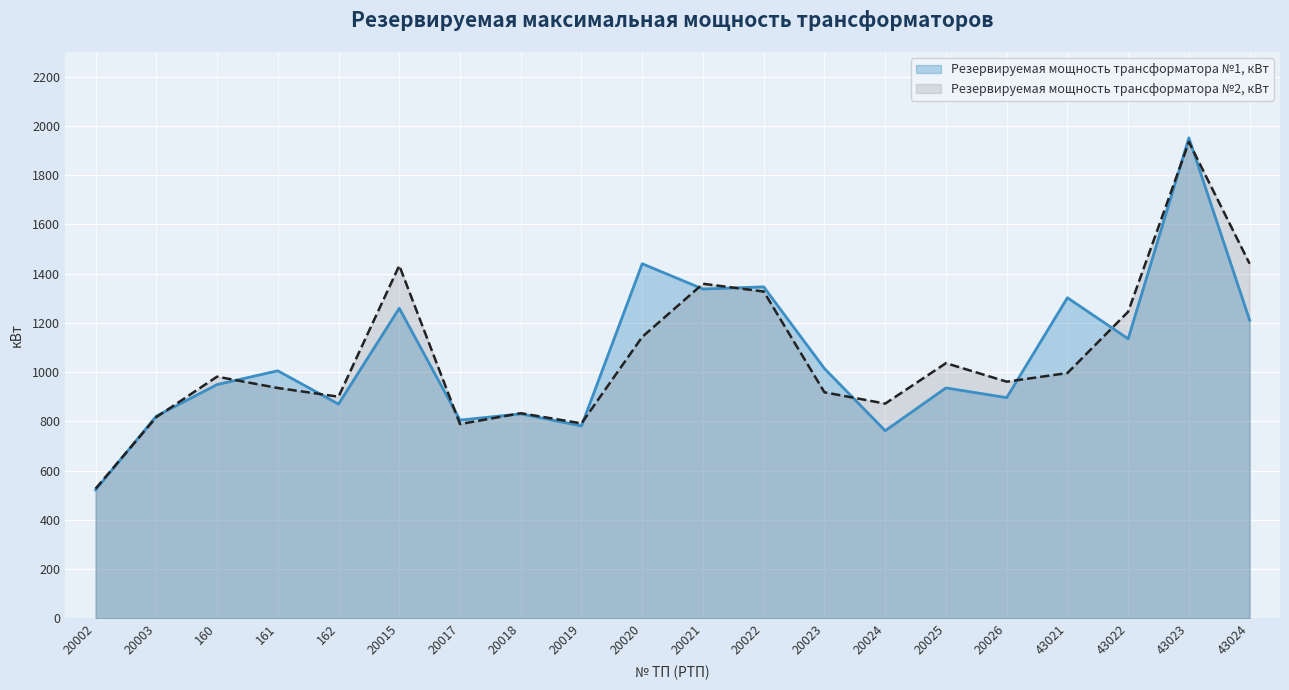

Is it true that Резервируемая мощность трансформатора №2, кВт equals 1440.0 at 43024?

True